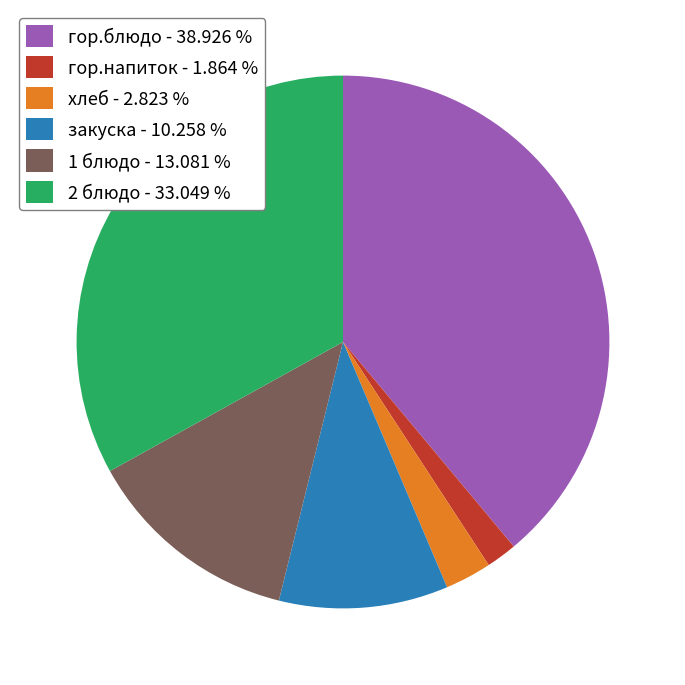

What is the smallest slice in the pie chart?

гор.напиток - 1.864 %